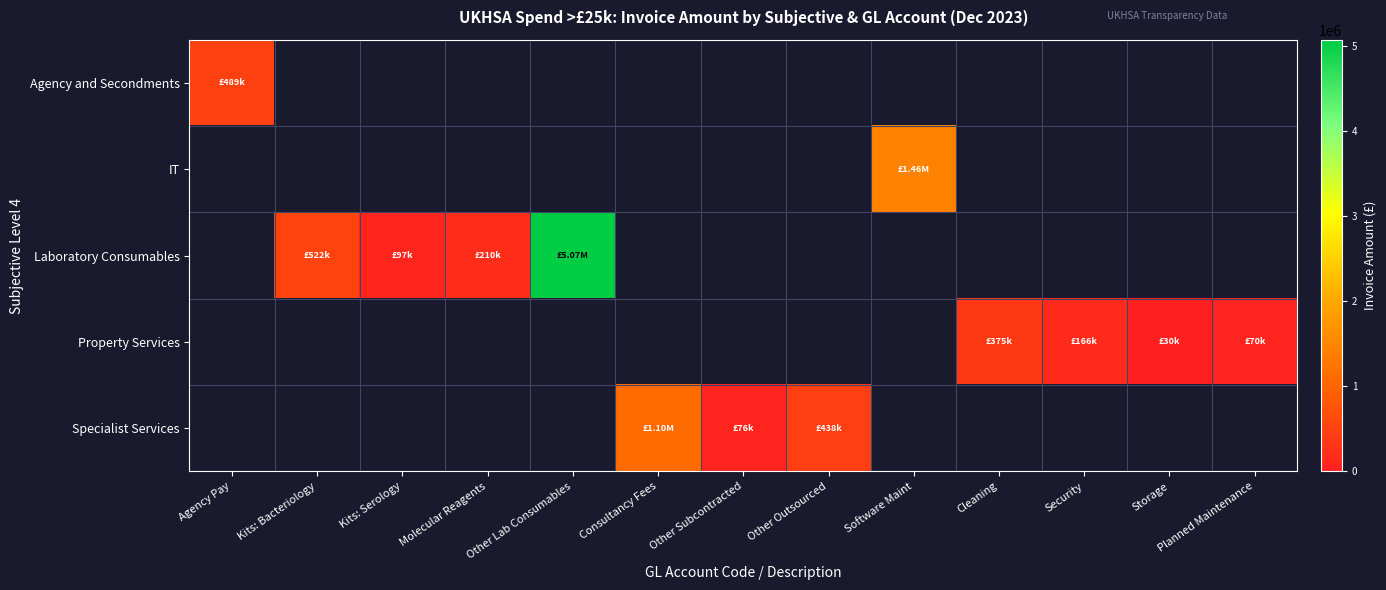

How many values in IT are above zero?

1